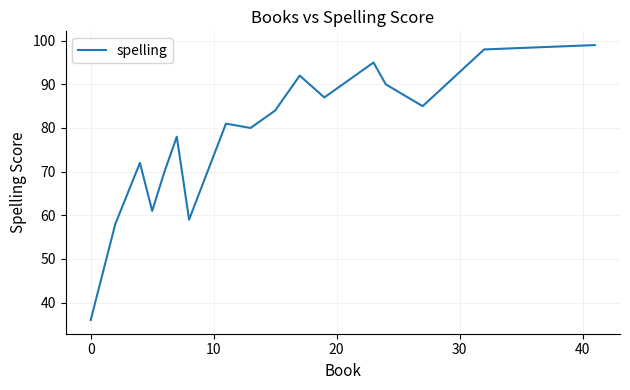

What is the minimum value shown in the chart?

36